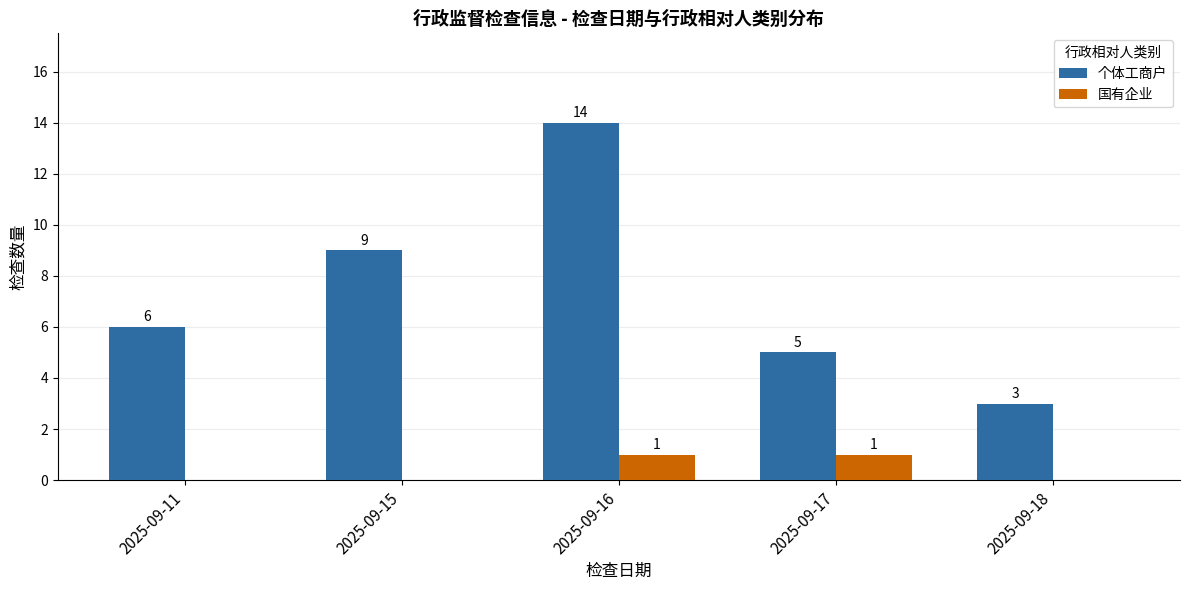

What is the difference between the 国有企业 values at 2025-09-18 and 2025-09-17?

1